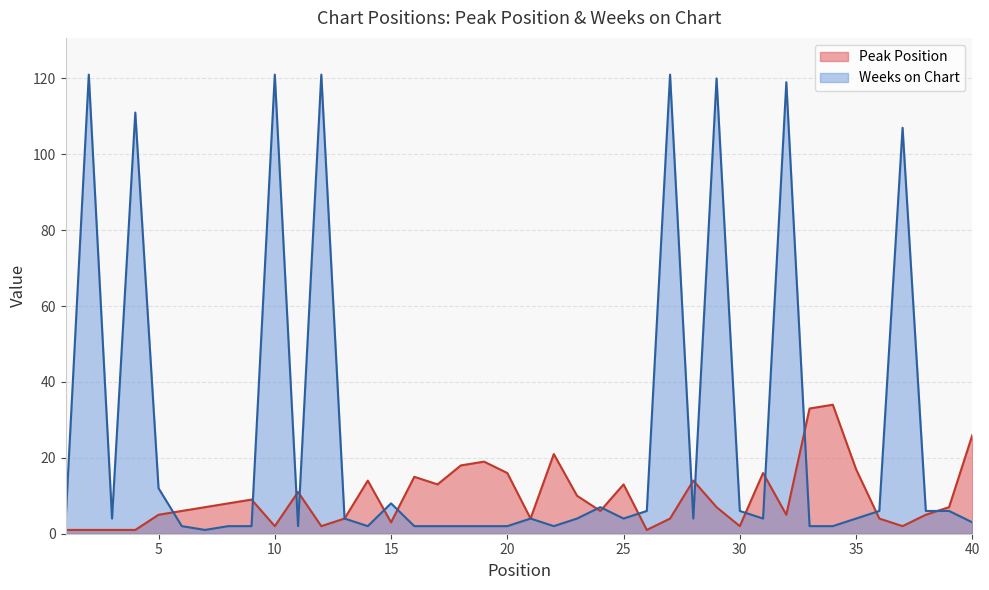

True or false: Weeks on Chart and Peak Position cross at least once.

True